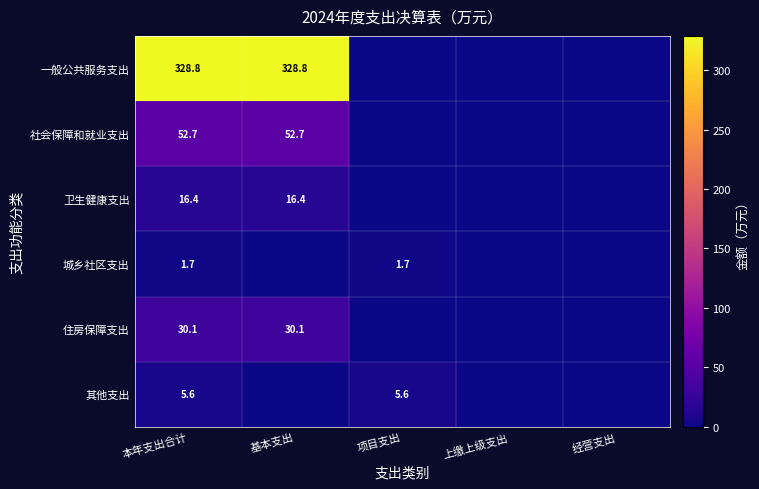

At how many categories does at least one series exceed 69?

2